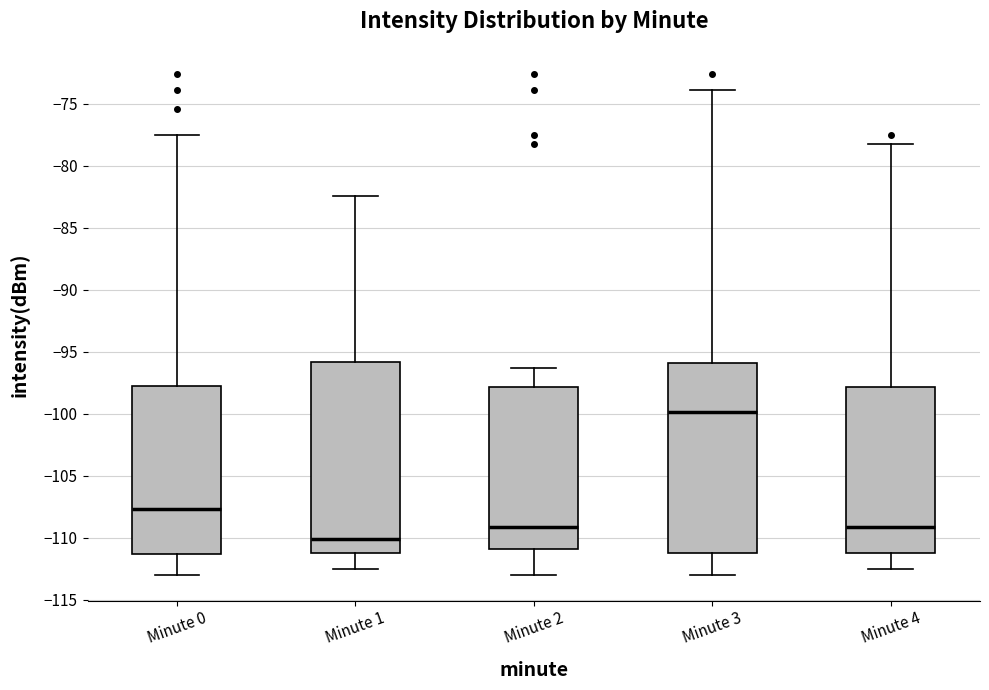

Reading left to right, transcribe this box plot: for each box, give where its median line is, the range the box spans, and where its two whiskers end, as read against the y-axis. The values are not printed on the chart, so give them approximately, as read against the axis.

Minute 0: median -107.5, box -111.5 to -97.5, whiskers -113.0 to -77.5
Minute 1: median -110.0, box -111.0 to -96.0, whiskers -112.5 to -82.5
Minute 2: median -109.0, box -111.0 to -98.0, whiskers -113.0 to -96.5
Minute 3: median -100.0, box -111.0 to -96.0, whiskers -113.0 to -74.0
Minute 4: median -109.0, box -111.0 to -98.0, whiskers -112.5 to -78.0